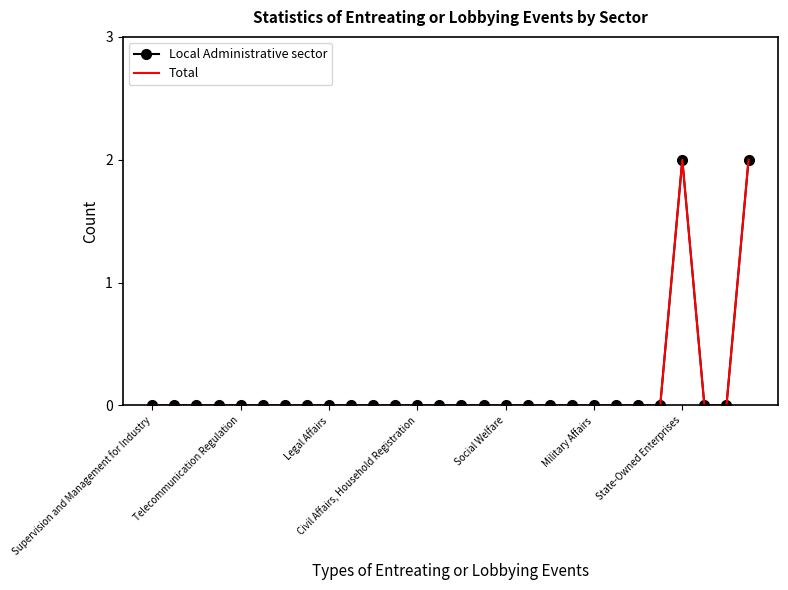

True or false: Total and Local Administrative sector cross at least once.

False